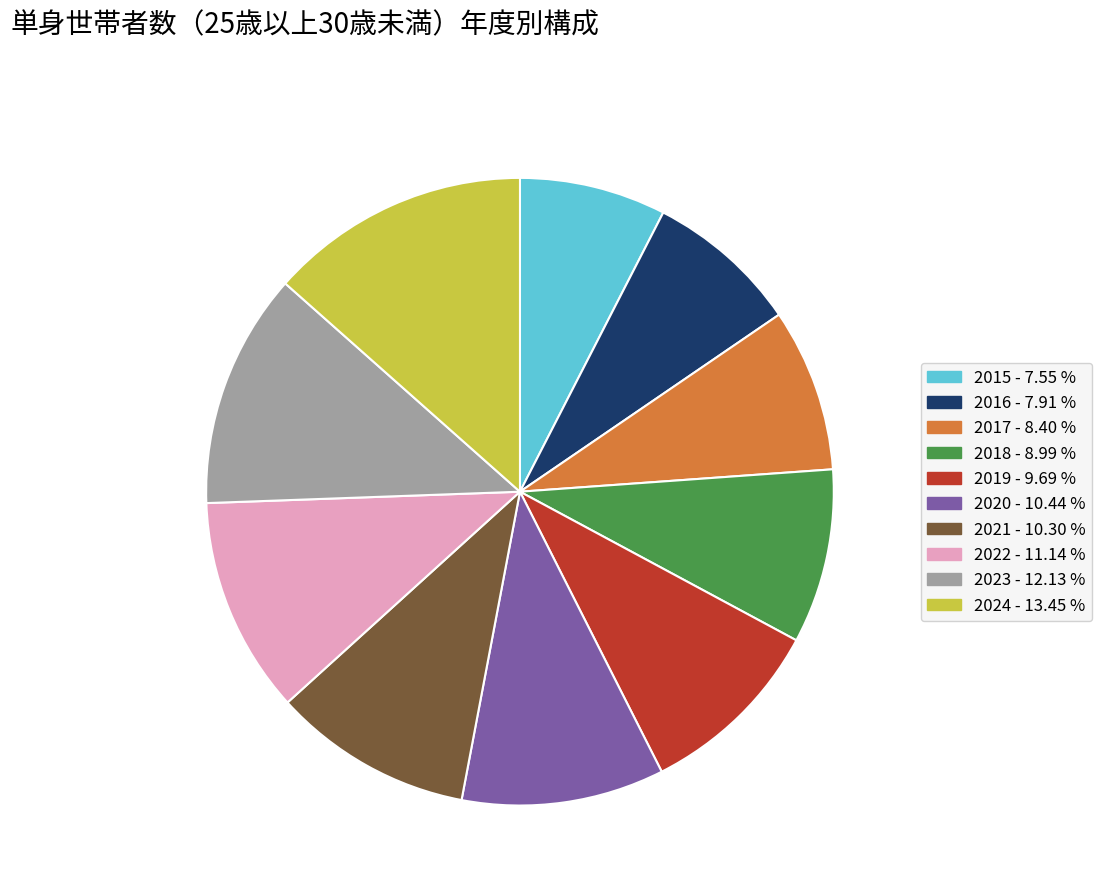

True or false: 2017 accounts for 14% of the total.

False